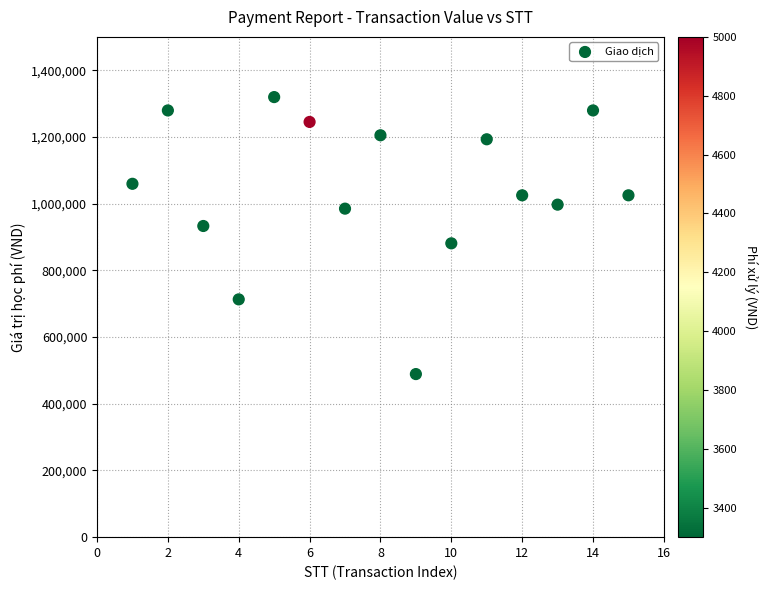

What is the range of X values (max minus min)?

14